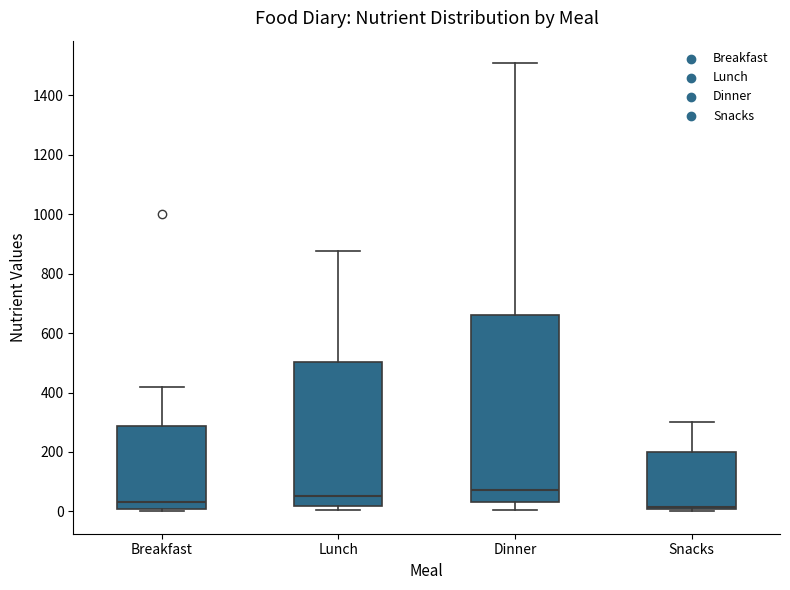

Reading left to right, read every box against the y-axis: the position of its median line, the range the box covers, and the ends of its whiskers. The values are not printed on the chart, so give them approximately, as read against the axis.

Breakfast: median 40, box 0 to 280, whiskers 0 (just below the box's lower edge) to 420
Lunch: median 60, box 20 to 500, whiskers 0 to 880
Dinner: median 80, box 40 to 660, whiskers 0 to 1500
Snacks: median 20, box 0 to 200, whiskers 0 (just below the box's lower edge) to 300